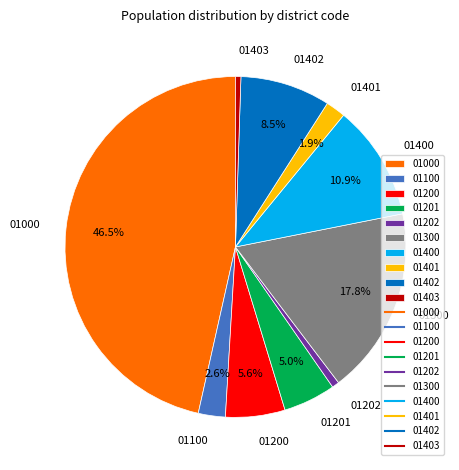

Which has a higher value, 01201 or 01400?

01400